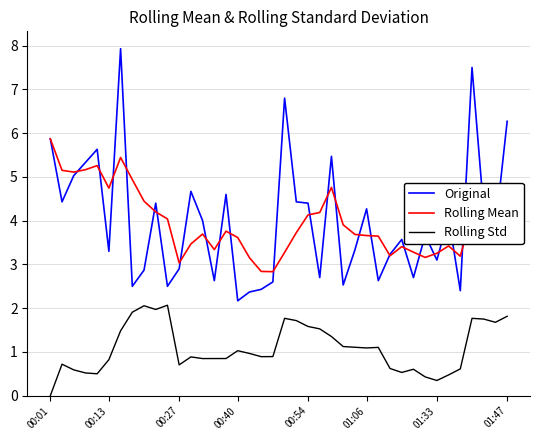

List the series in order of their peak value, lowest first.

Rolling Std, Rolling Mean, Original